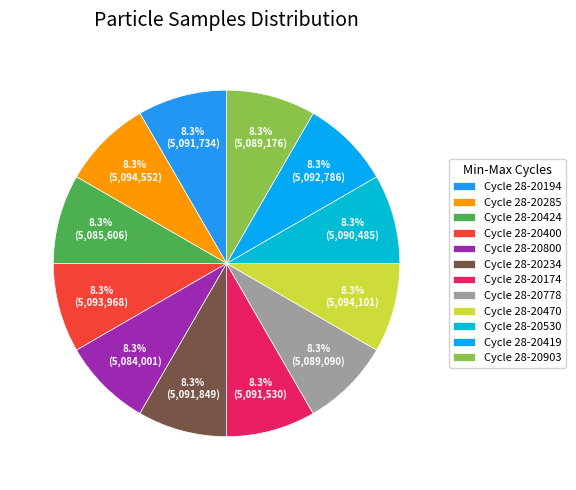

How many slices are in this pie chart?

12